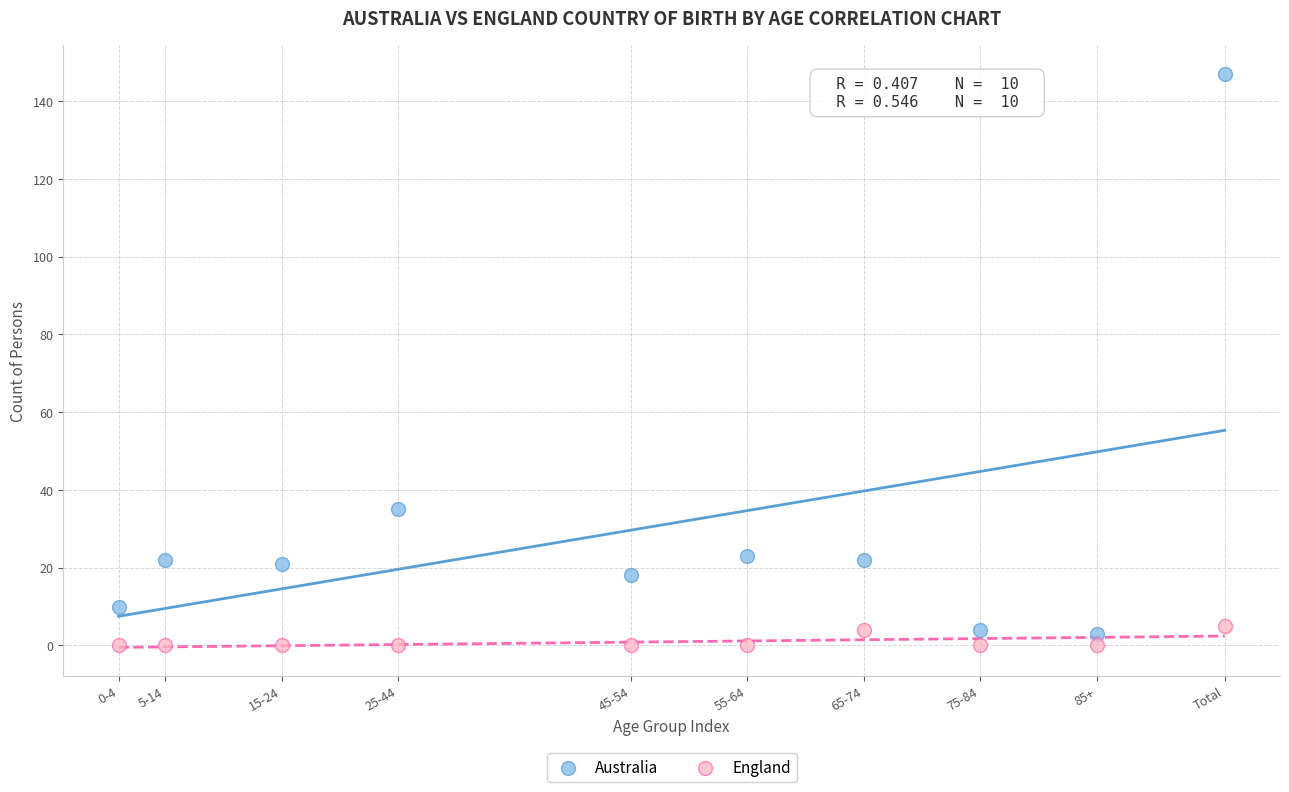

Across all data points, what is the range of X values (max minus min)?

95